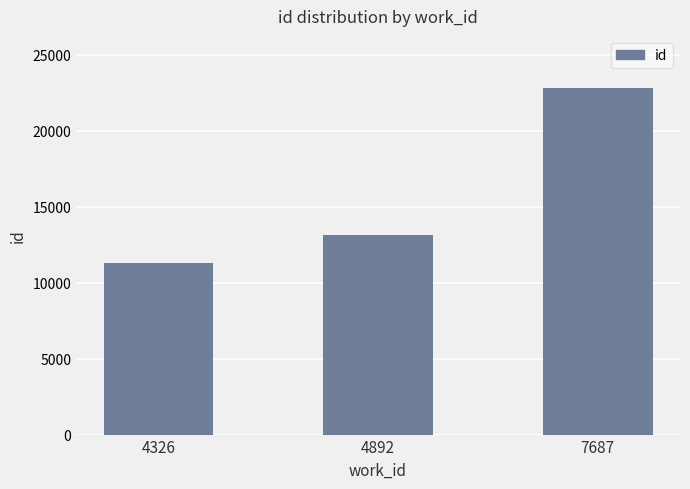

Reading left to right, list all the values displayed in this chart.

11300	13127	22833